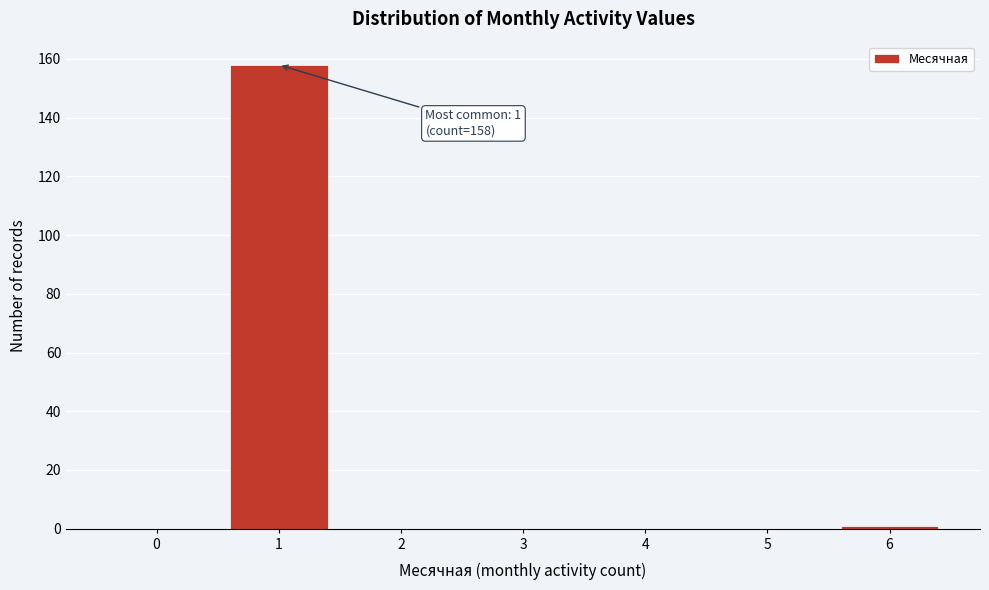

Reading right to left, list all the values displayed in this chart.

6=1	5=0	4=0	3=0	2=0	1=158	0=0